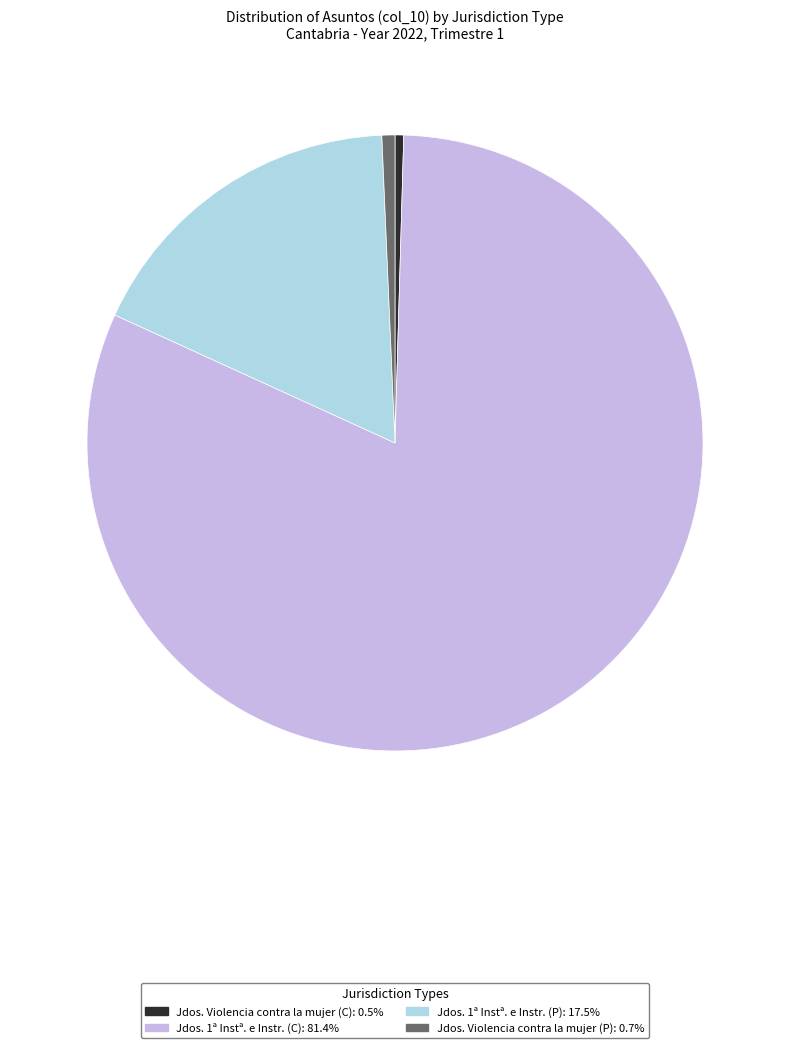

Is there any slice that represents more than half of the pie?

Yes